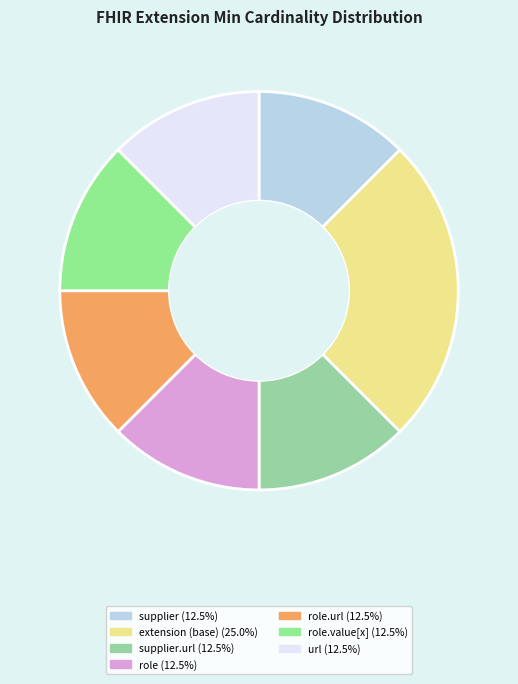

How many slices are in this pie chart?

7